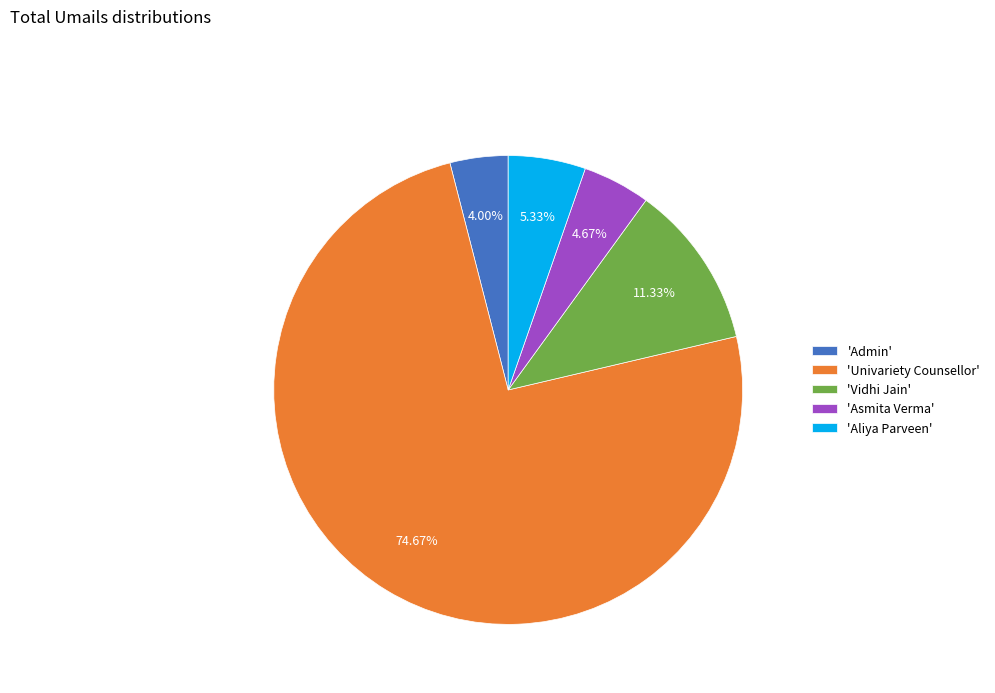

Which category accounts for the majority?

'Univariety Counsellor'